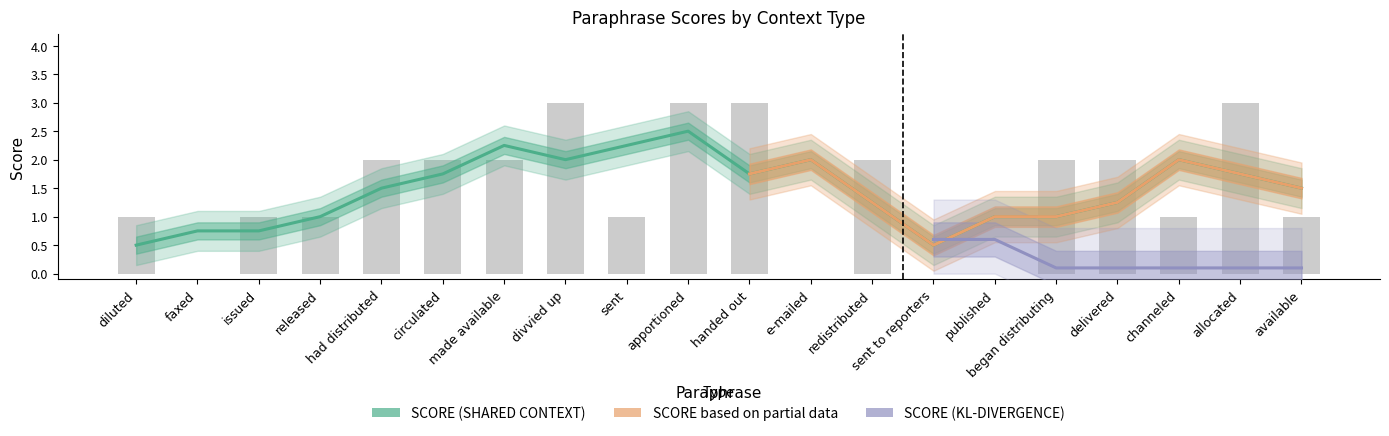

List the labels in order of value, smallest first.

faxed, e-mailed, sent to reporters, published, diluted, issued, released, sent, channeled, available, had distributed, circulated, made available, redistributed, began distributing, delivered, divvied up, apportioned, handed out, allocated